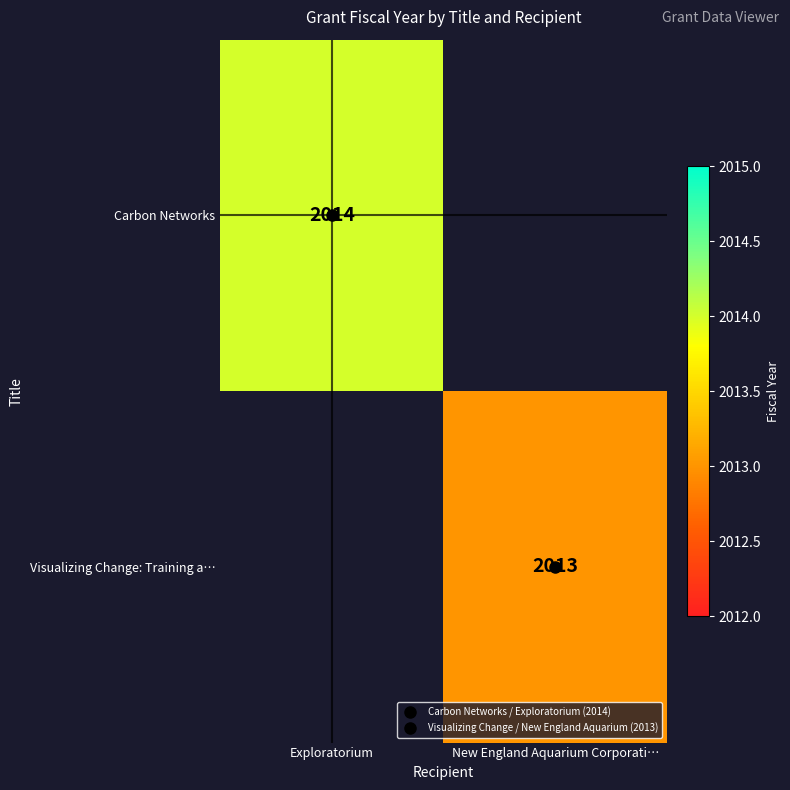

Between New England Aquarium Corporati… and Exploratorium, which is larger?

Exploratorium